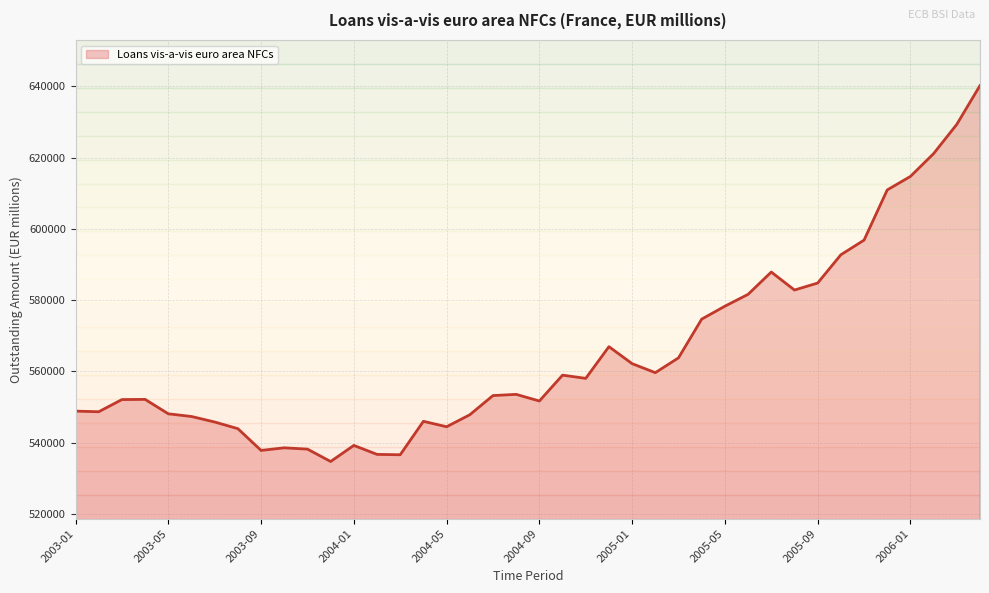

How many lines are shown in the chart?

1